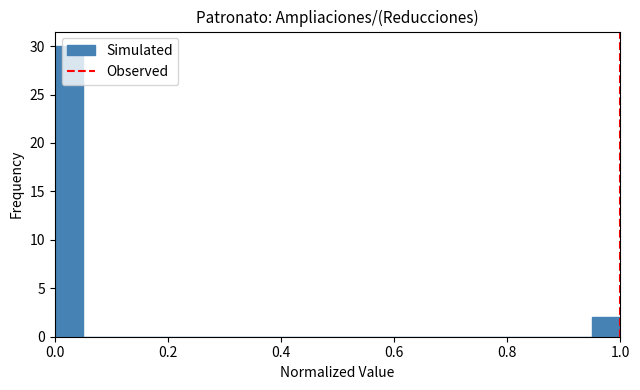

Read against the x-axis, roughly where is the centre of the tallest bar?

0.02